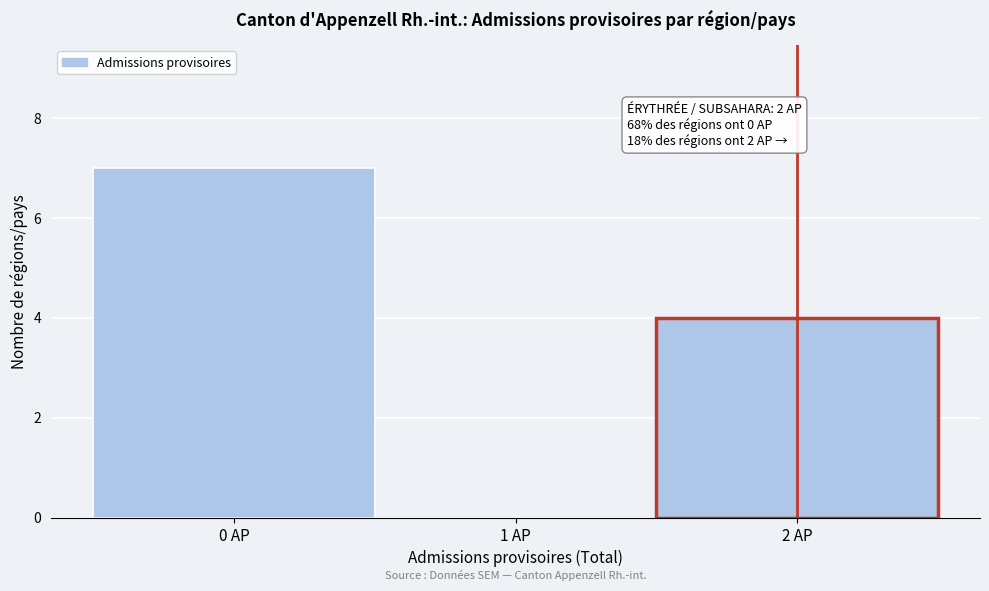

Which range on the x-axis has the tallest bar?

-0.5 to 0.5